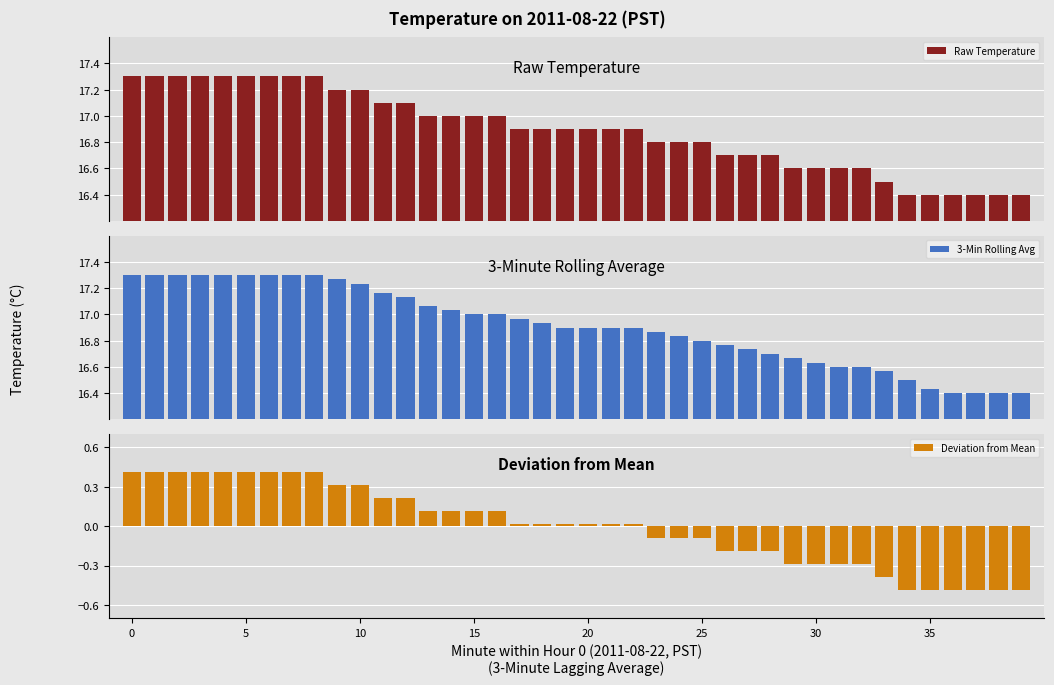

The value of Deviation from Mean at 19 is 0.0. True or false?

True